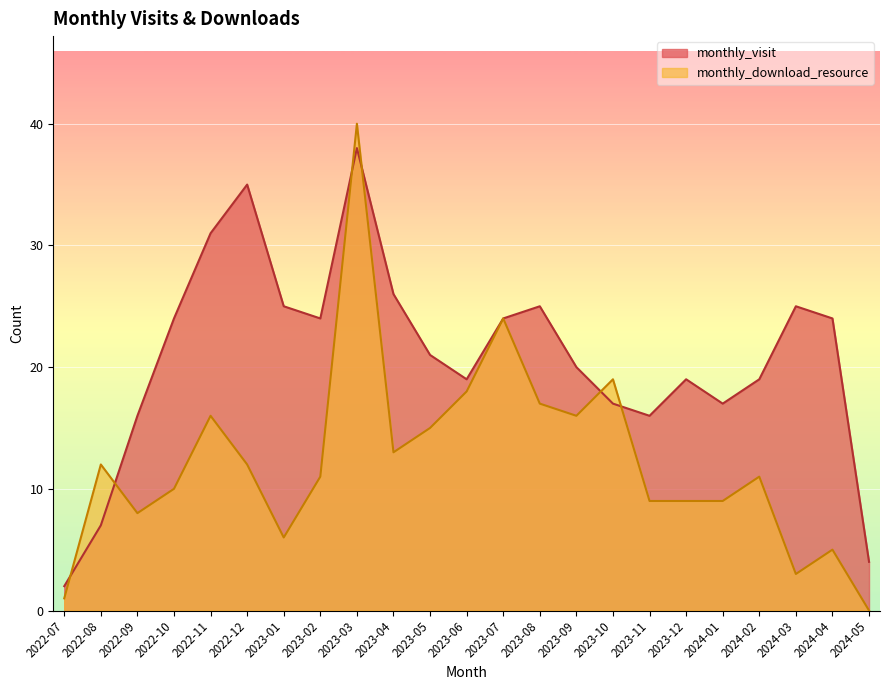

Is it true that monthly_visit equals 33 at 2023-06?

False